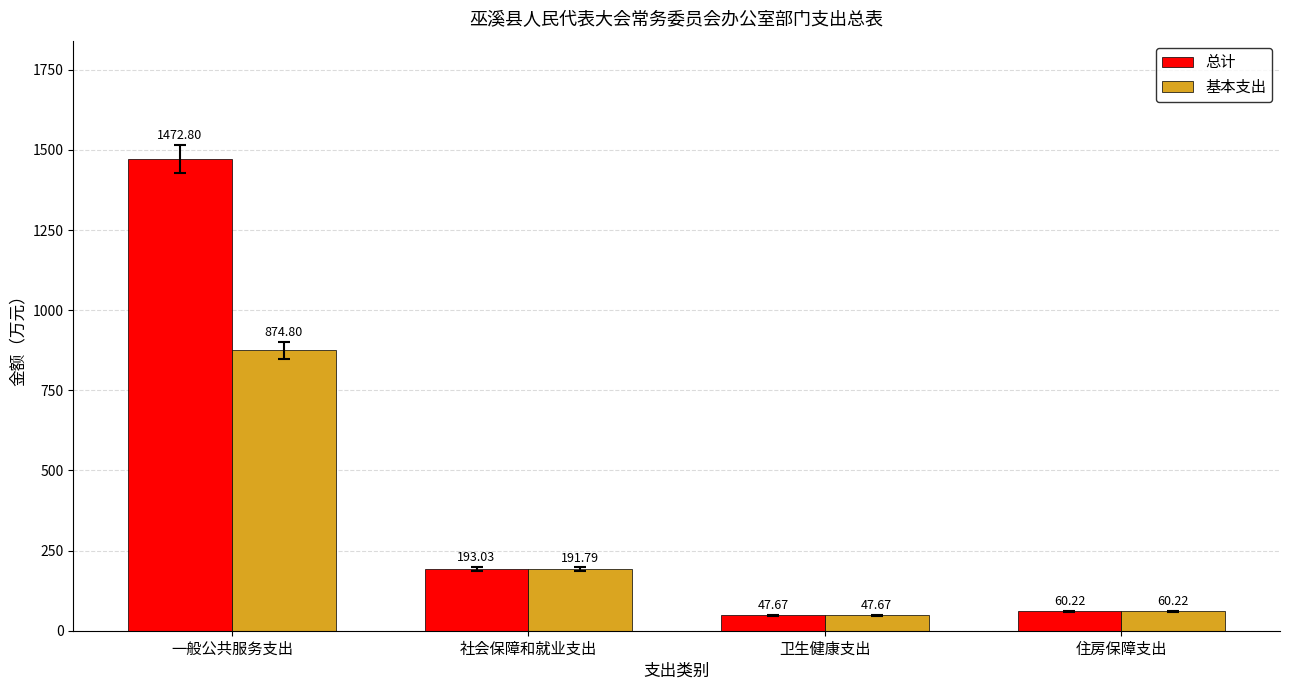

What is the average value of the 基本支出 series?

293.6